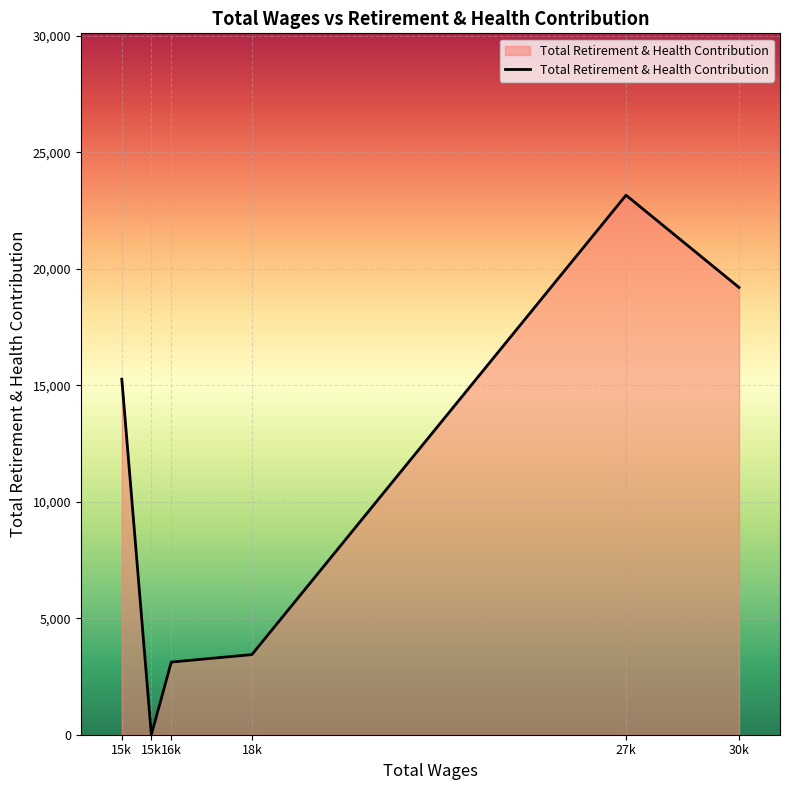

How many categories are shown in the chart?

6